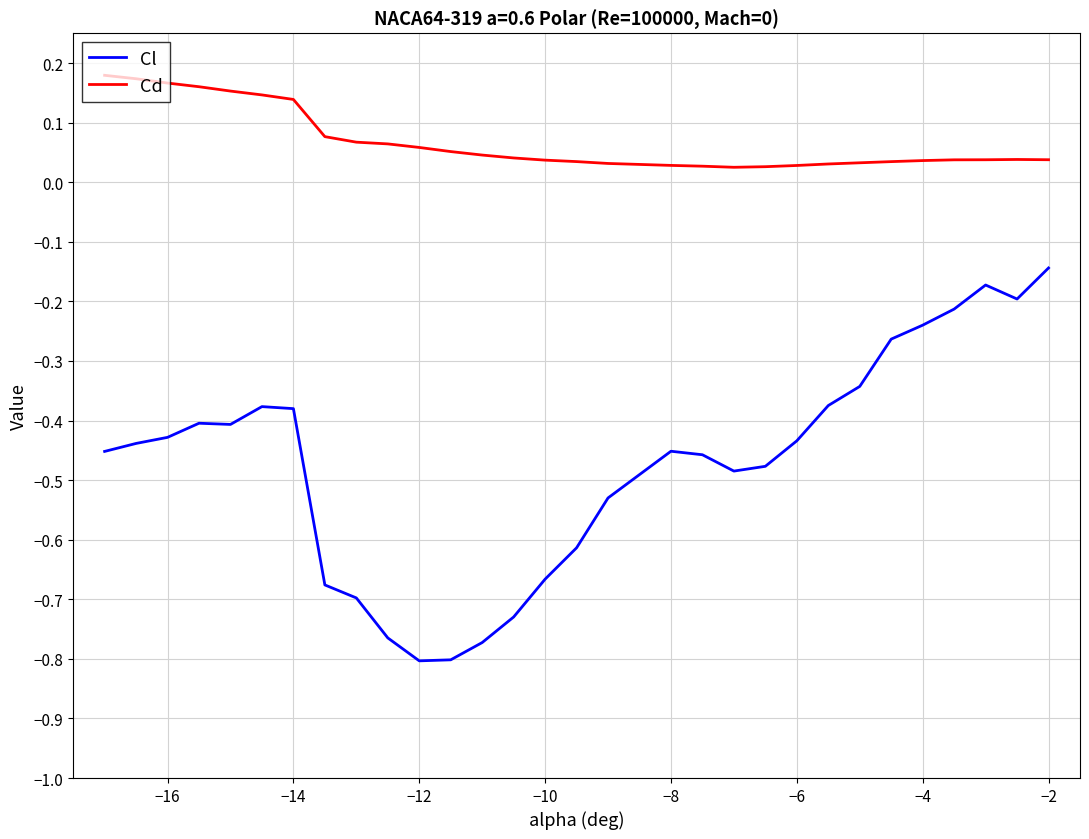

Which series has the largest total across all categories?

Cd